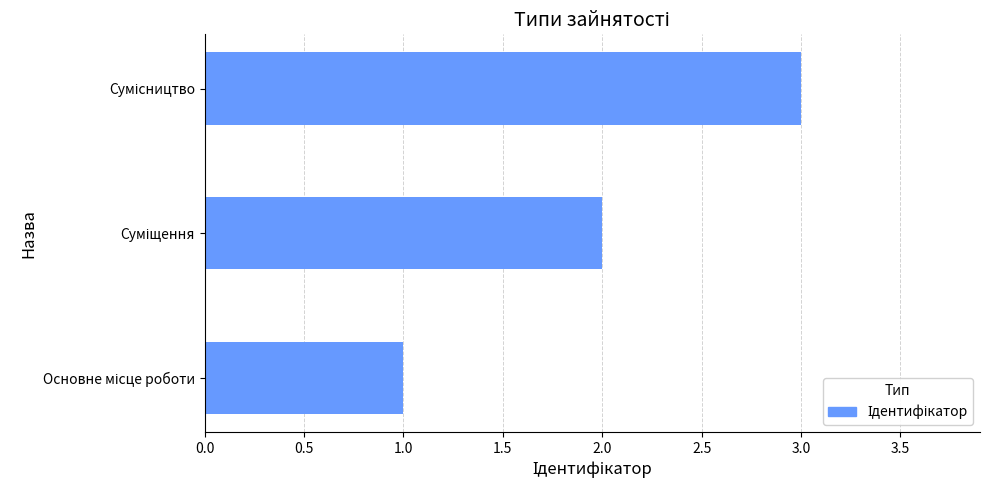

What is the sum of all values?

6